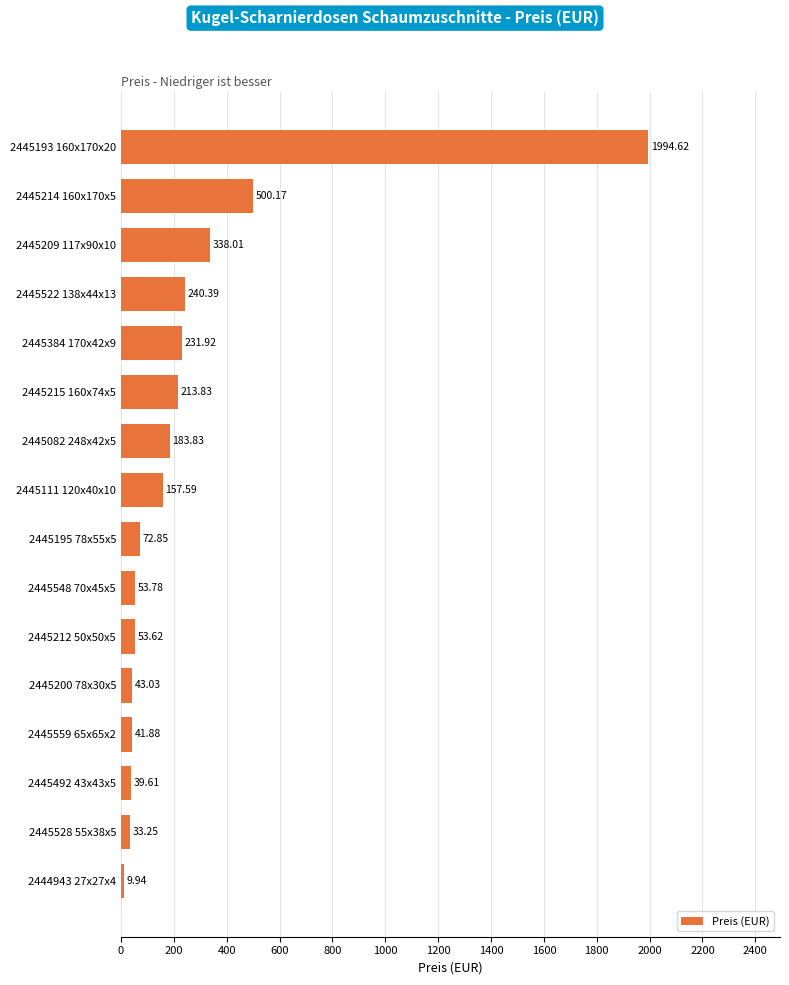

What is the minimum value shown in the chart?

9.9